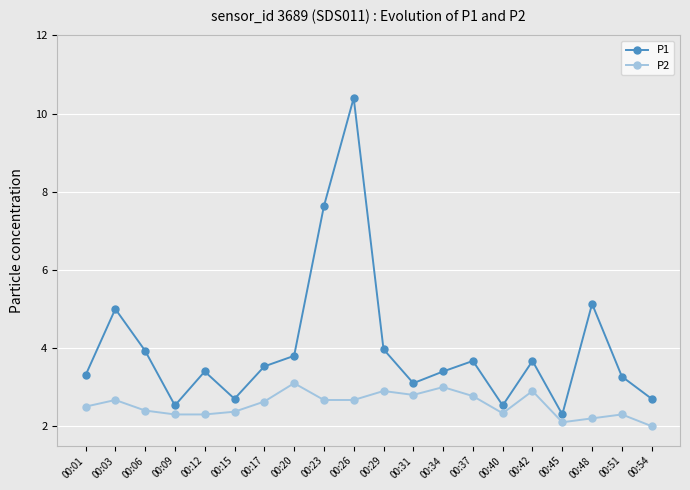

True or false: P2 and P1 intersect in this chart.

False